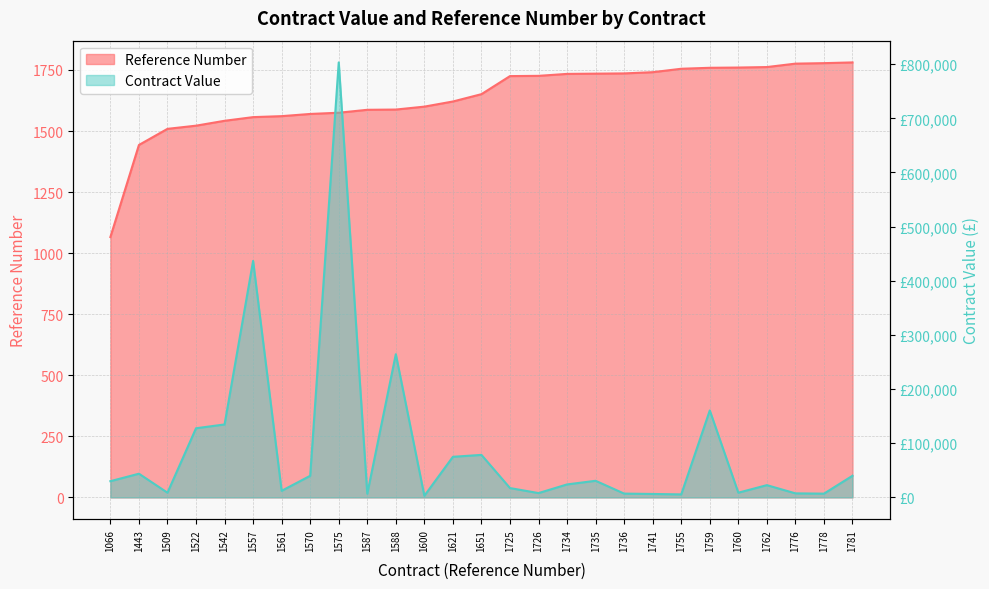

The value of Reference Number at 1736 is 1736.0. True or false?

True